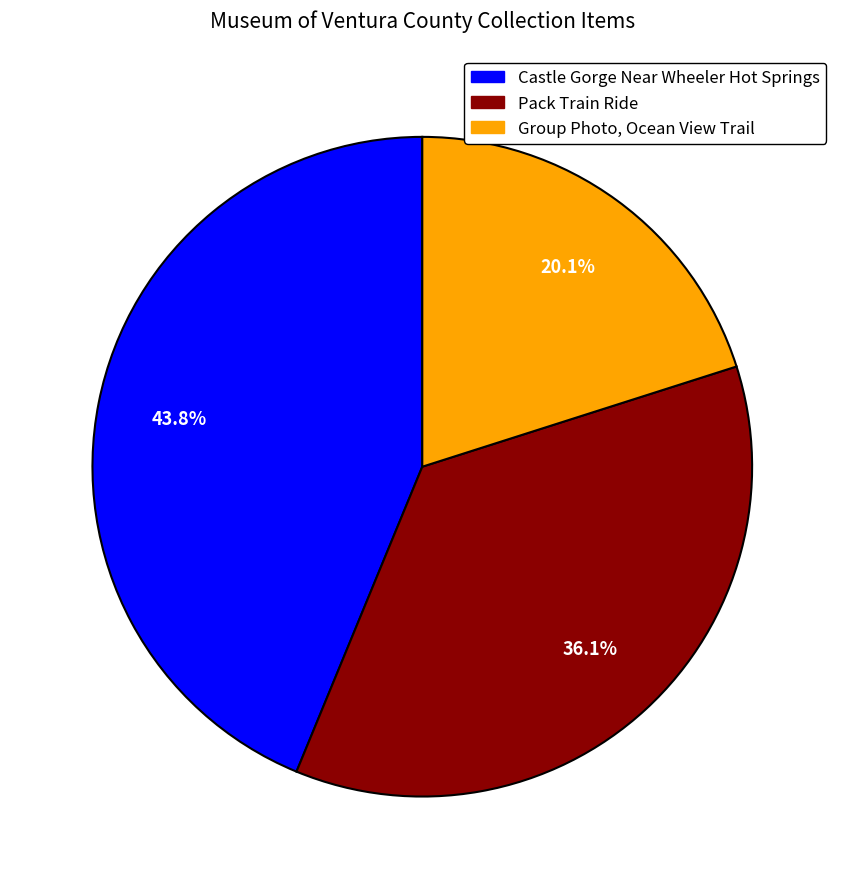

What is the largest slice in the pie chart?

Castle Gorge Near Wheeler Hot Springs